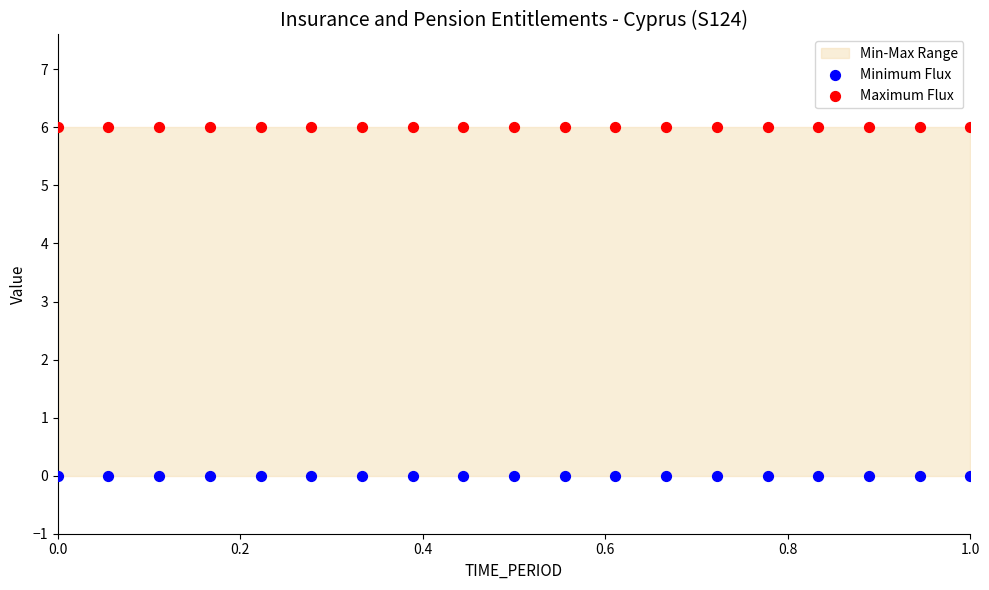

Which series reaches the maximum Y coordinate?

Maximum Flux